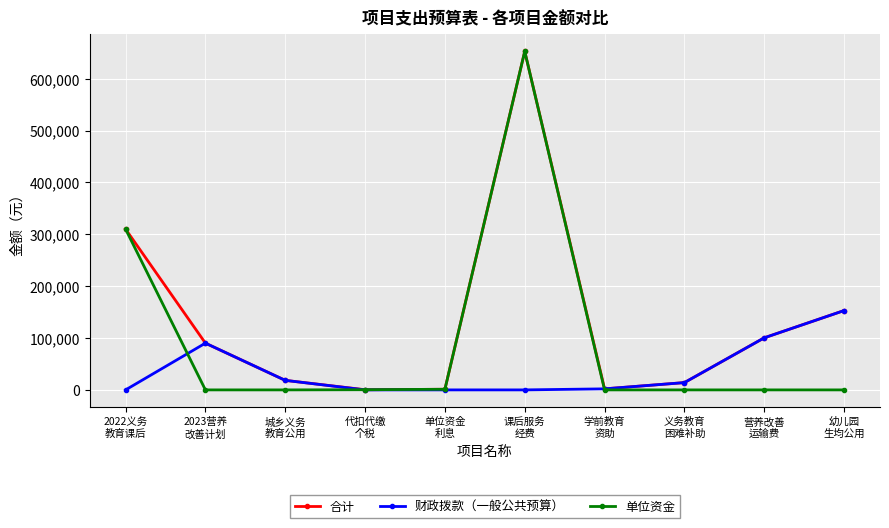

What is the total value across all series at 代扣代缴
个税?

667.0